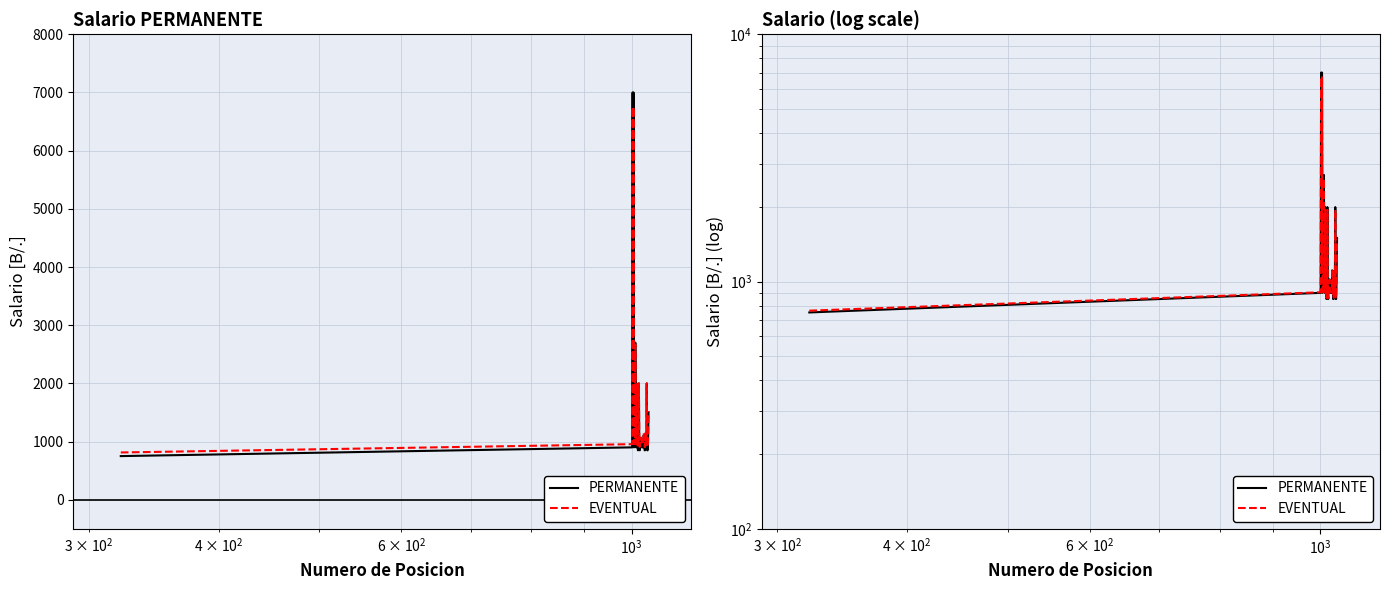

At which category does EVENTUAL reach its first local peak?

$\mathdefault{10^{3}}$